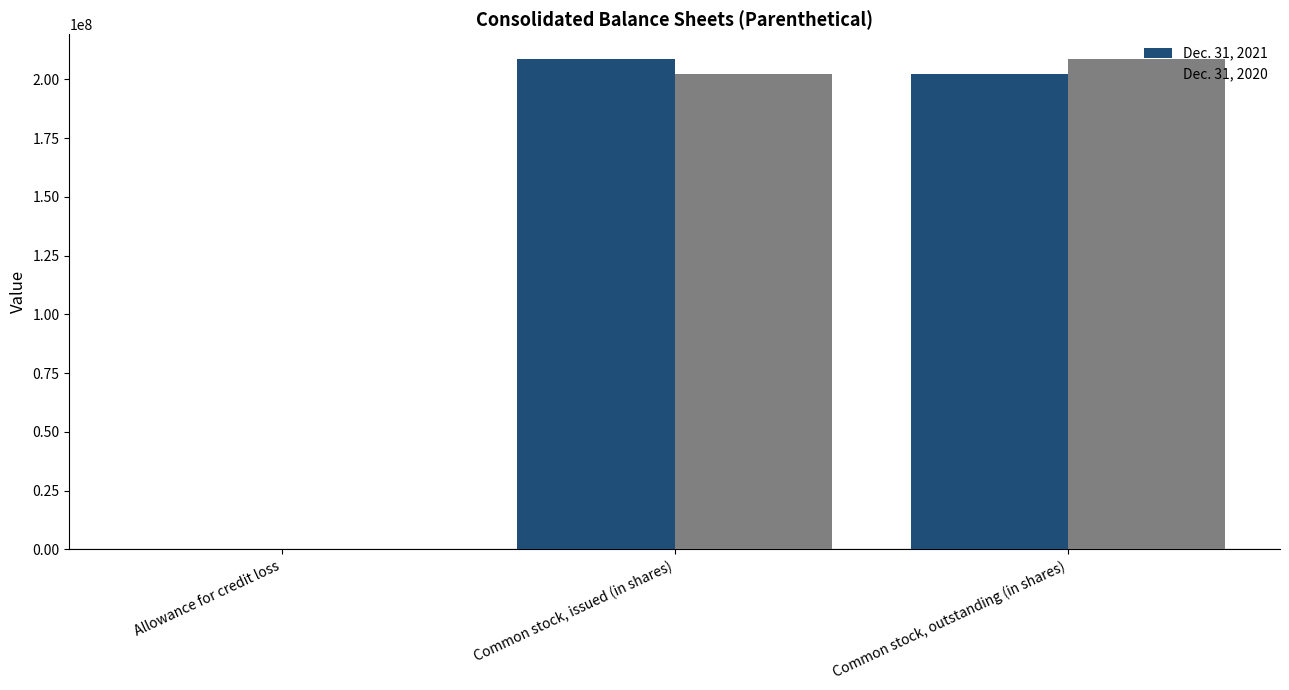

Between Allowance for credit loss and Common stock, issued (in shares), which series saw the biggest shift?

Dec. 31, 2021